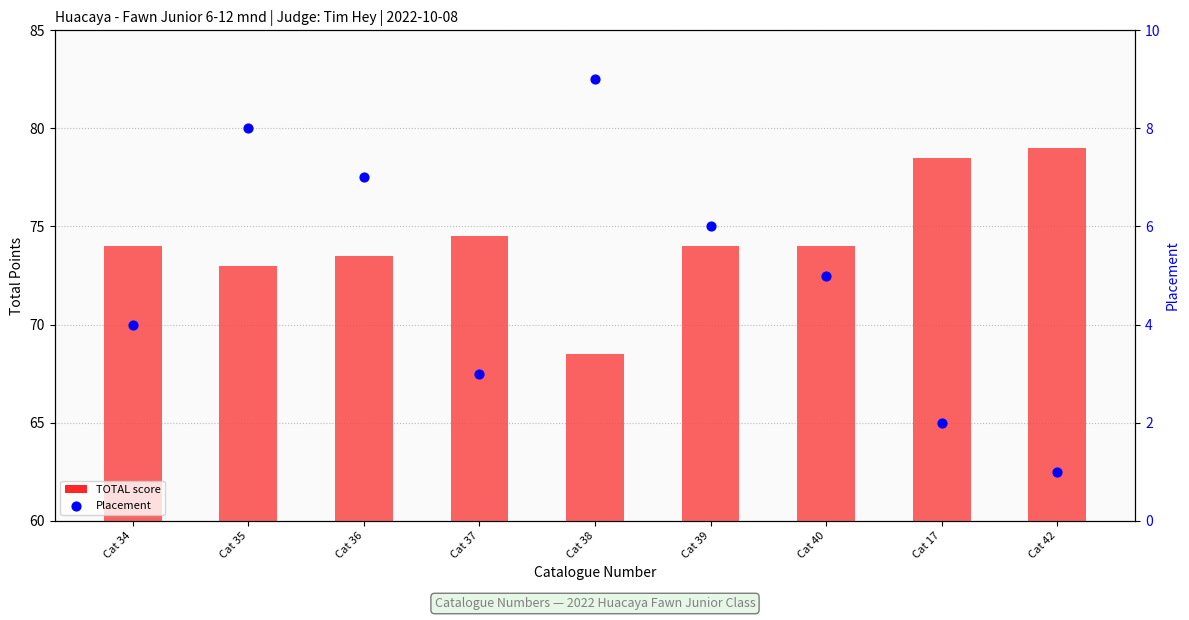

Which series contains the lowest Y value?

Placement